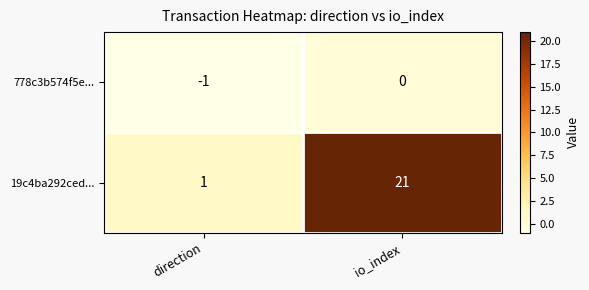

What is the maximum value shown in the chart?

21